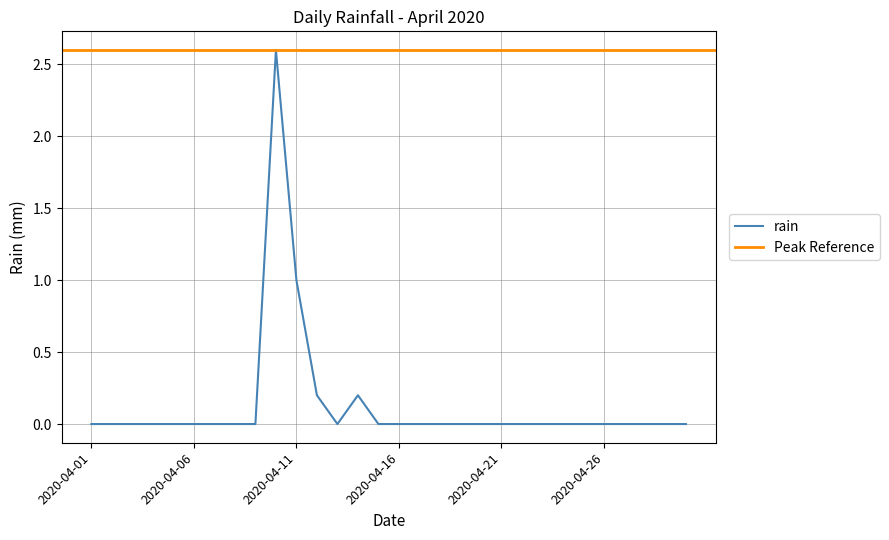

True or false: there are more than 1 points higher than both neighbors.

True